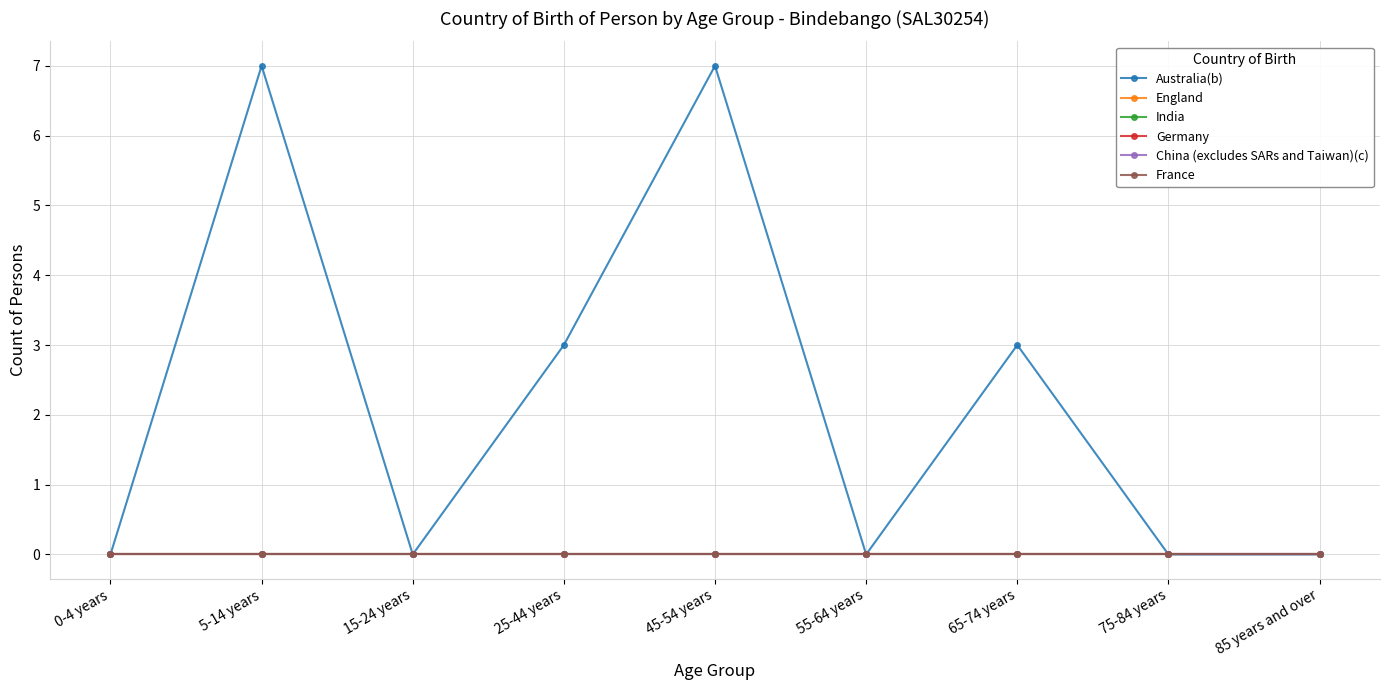

Reading right to left, list all the values displayed in this chart.

Australia(b): 85 years and over=0	75-84 years=0	65-74 years=3	55-64 years=0	45-54 years=7	25-44 years=3	15-24 years=0	5-14 years=7	0-4 years=0
England: 85 years and over=0	75-84 years=0	65-74 years=0	55-64 years=0	45-54 years=0	25-44 years=0	15-24 years=0	5-14 years=0	0-4 years=0
India: 85 years and over=0	75-84 years=0	65-74 years=0	55-64 years=0	45-54 years=0	25-44 years=0	15-24 years=0	5-14 years=0	0-4 years=0
Germany: 85 years and over=0	75-84 years=0	65-74 years=0	55-64 years=0	45-54 years=0	25-44 years=0	15-24 years=0	5-14 years=0	0-4 years=0
China (excludes SARs and Taiwan)(c): 85 years and over=0	75-84 years=0	65-74 years=0	55-64 years=0	45-54 years=0	25-44 years=0	15-24 years=0	5-14 years=0	0-4 years=0
France: 85 years and over=0	75-84 years=0	65-74 years=0	55-64 years=0	45-54 years=0	25-44 years=0	15-24 years=0	5-14 years=0	0-4 years=0